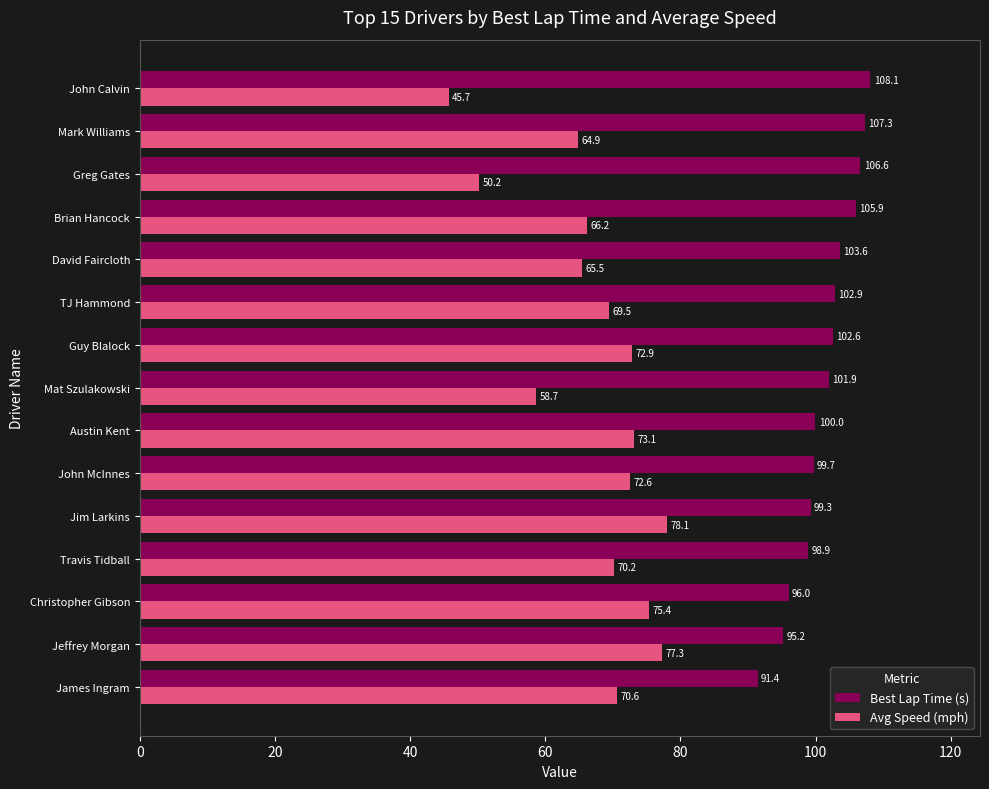

Which series has the largest range (max minus min)?

Avg Speed (mph)